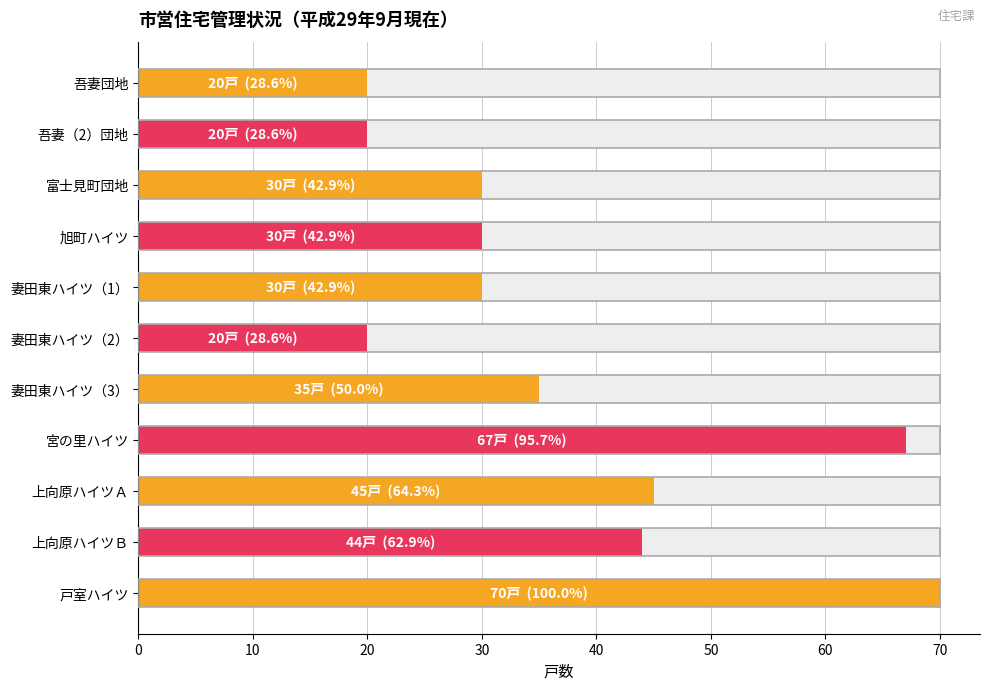

Are the bars grouped side by side (vs. stacked)?

No